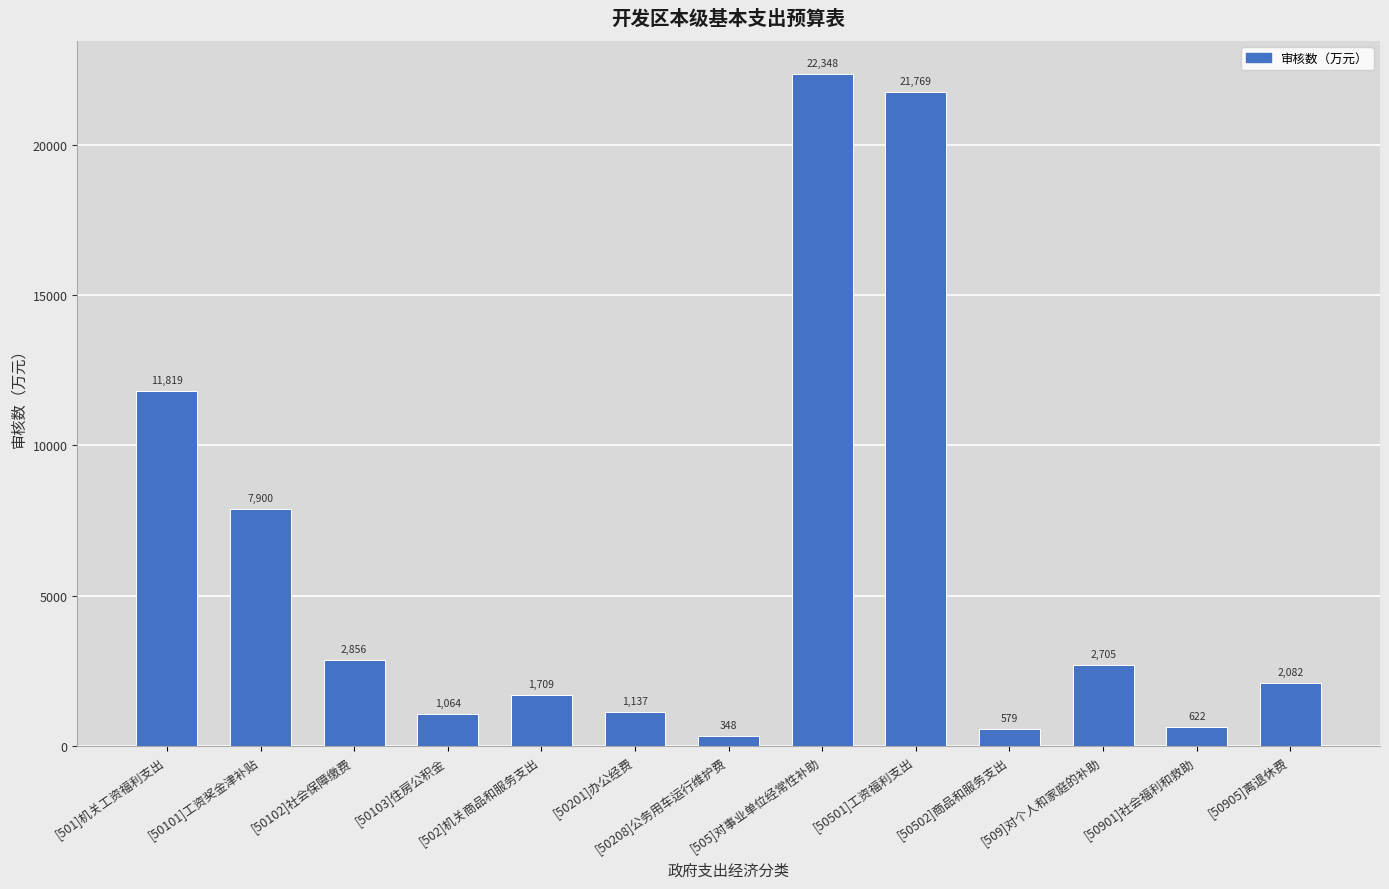

What is the smallest value displayed?

348.0